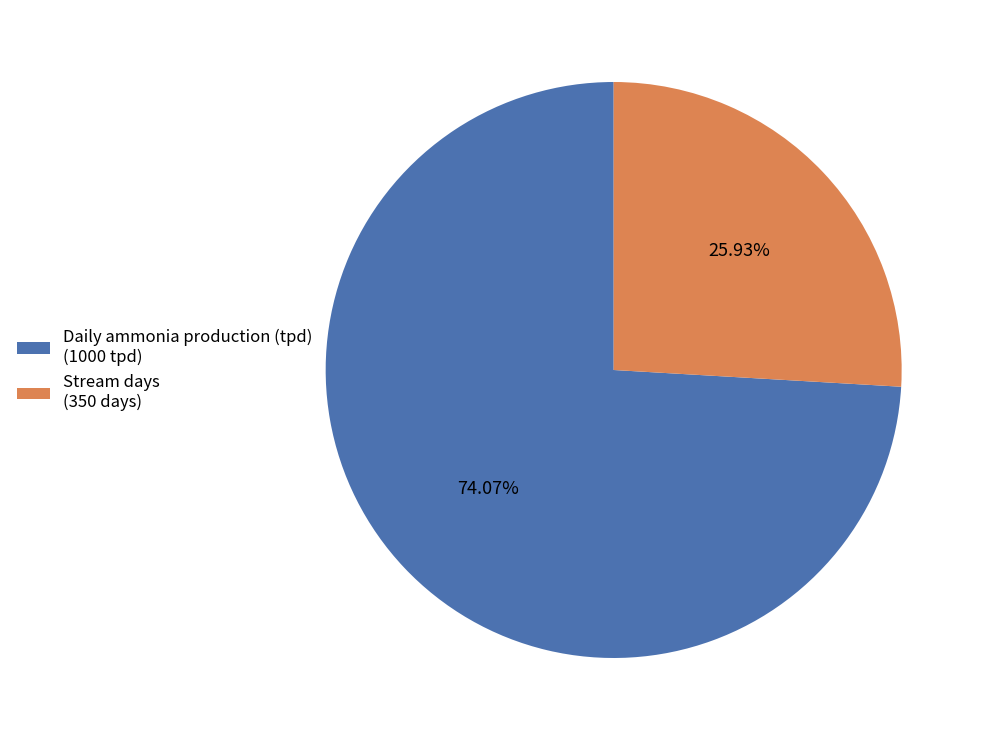

To the nearest percent, what is the difference between the largest and smallest slice percentages?

48%